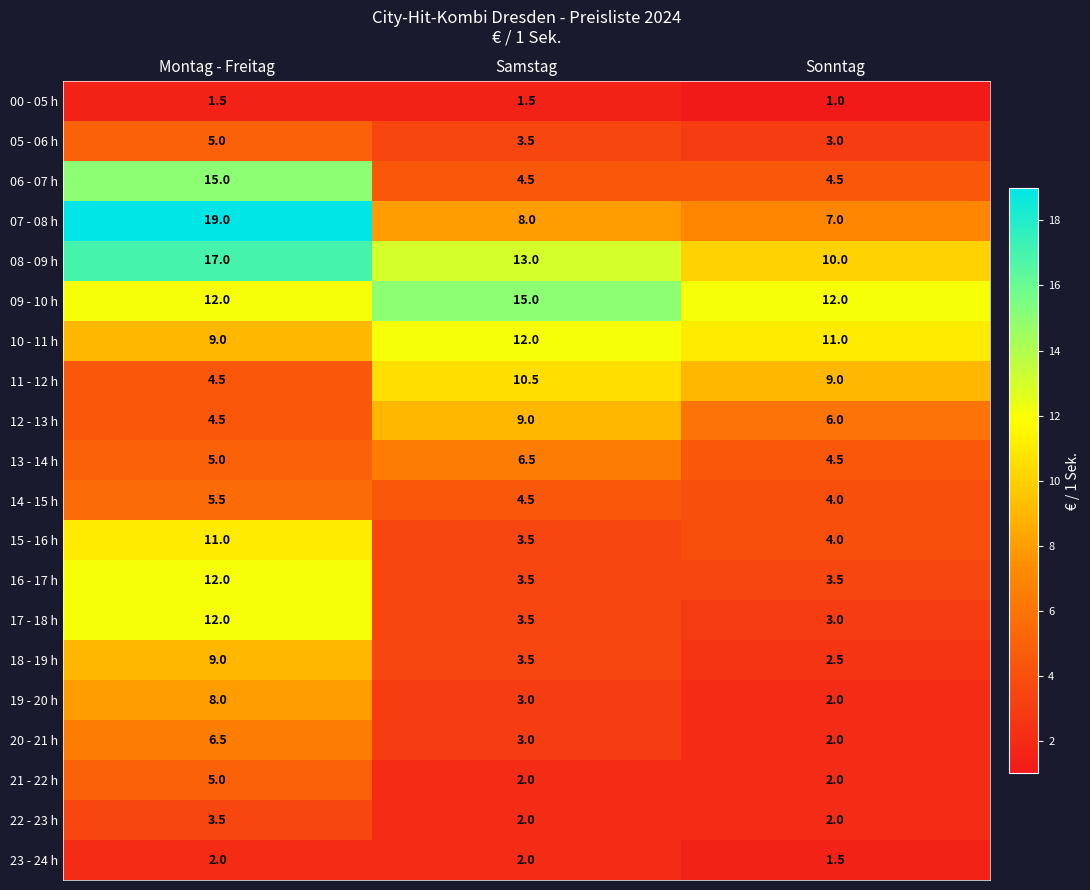

Which category has the lowest value across all series?

Sonntag